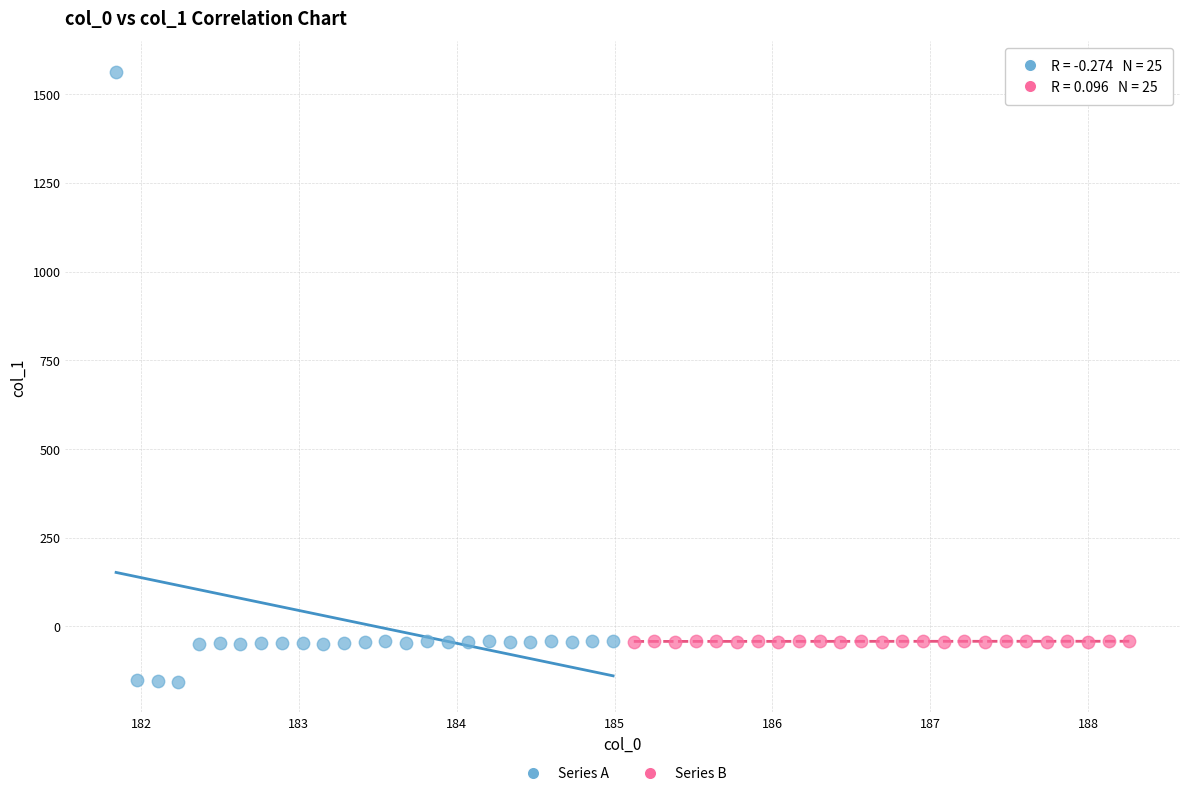

Which series contains the lowest Y value?

Series A